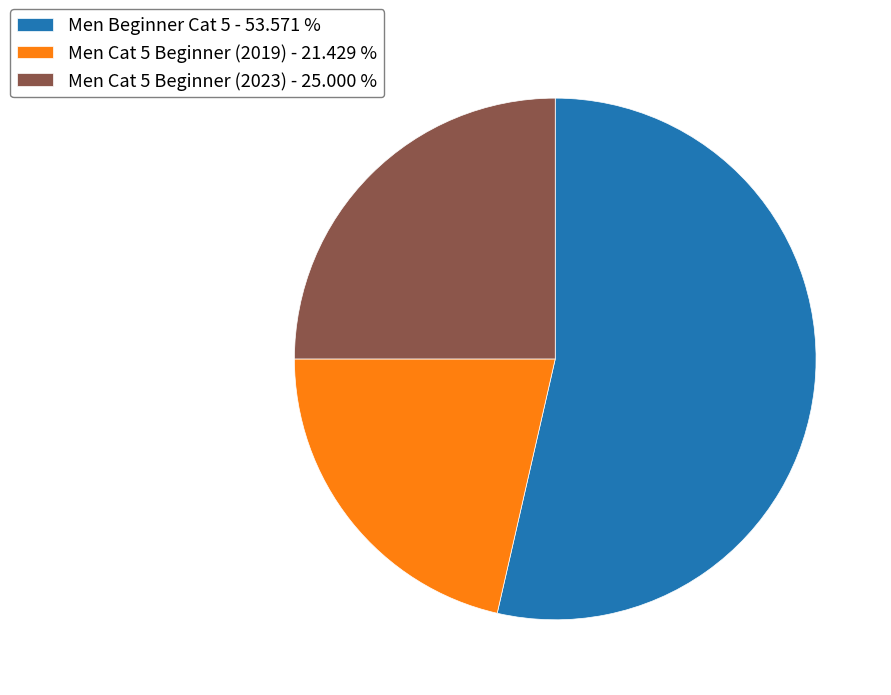

True or false: Men Cat 5 Beginner (2019) accounts for 21% of the total.

True